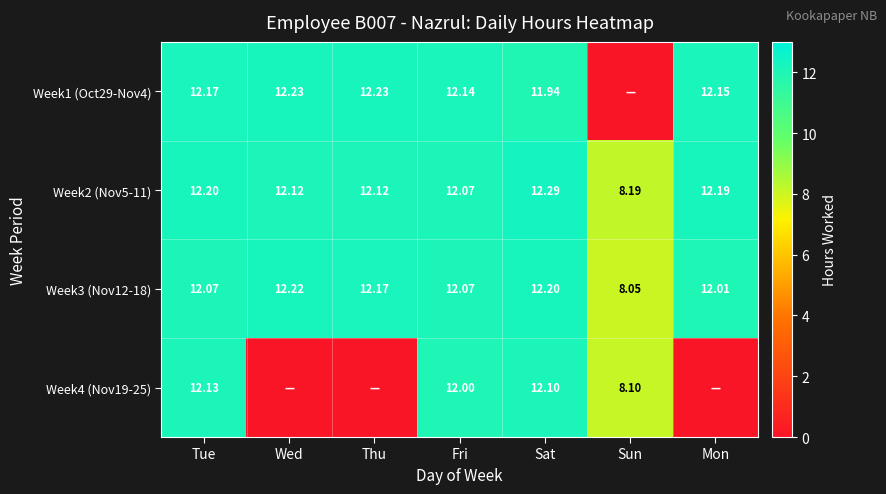

At which label does Week2 (Nov5-11) reach its minimum?

Sun